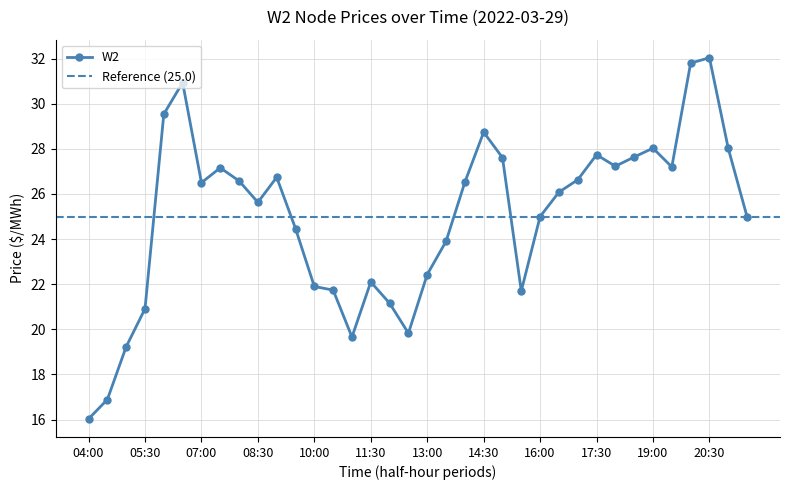

Reading right to left, what are all the values shown in this chart?

21:30=25.0	21:00=28.0	20:30=32.0	20:00=31.8	19:30=27.2	19:00=28.0	18:30=27.6	18:00=27.2	17:30=27.7	17:00=26.6	16:30=26.1	16:00=25.0	15:30=21.7	15:00=27.6	14:30=28.7	14:00=26.5	13:30=23.9	13:00=22.4	12:30=19.8	12:00=21.2	11:30=22.1	11:00=19.7	10:30=21.7	10:00=21.9	09:30=24.5	09:00=26.7	08:30=25.6	08:00=26.6	07:30=27.2	07:00=26.5	06:30=30.9	06:00=29.5	05:30=20.9	05:00=19.2	04:30=16.9	04:00=16.0